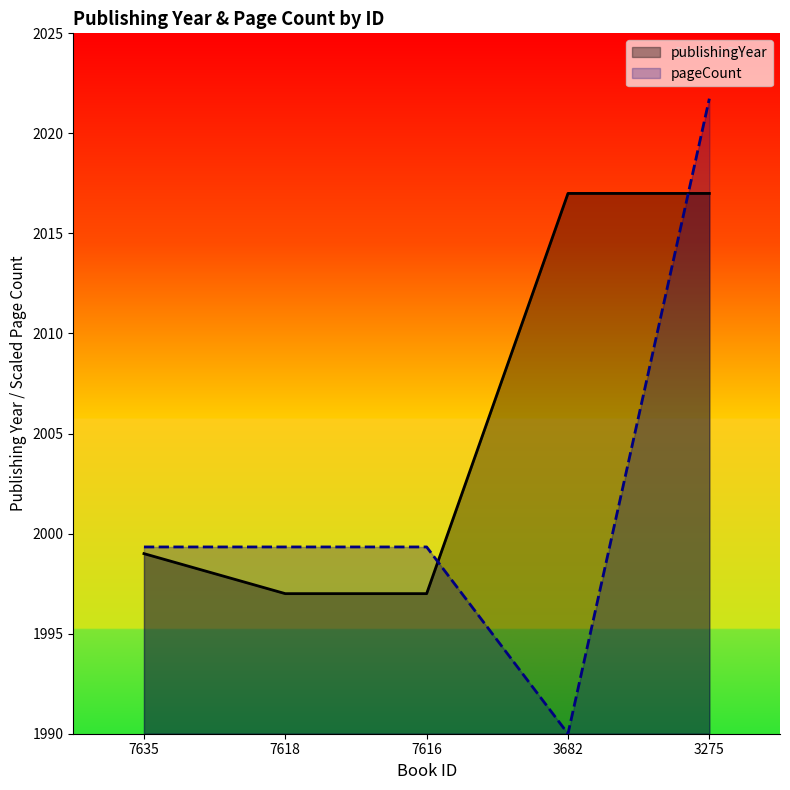

The value of publishingYear at 3275 is 2017.0. True or false?

True